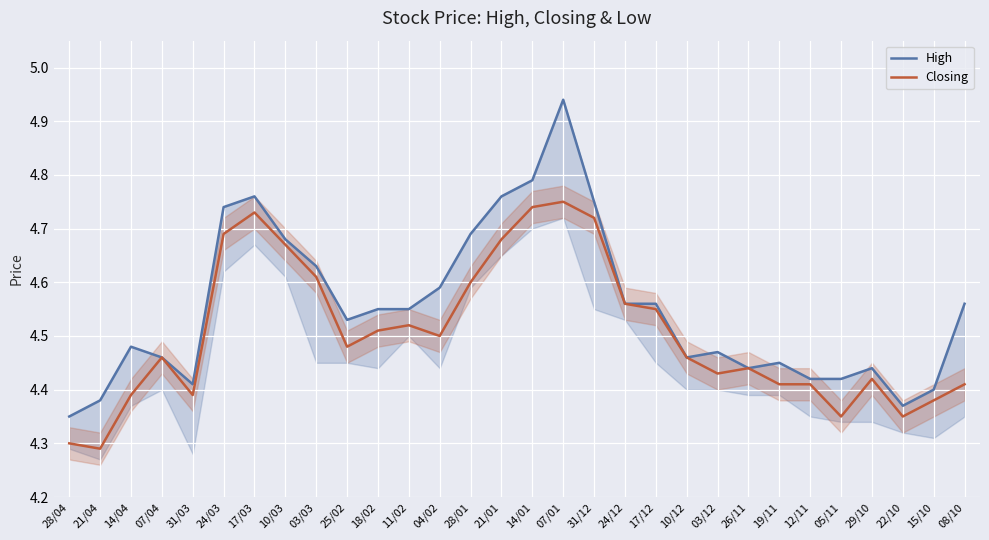

True or false: Closing has a value of 4.4 at 15/10.

True